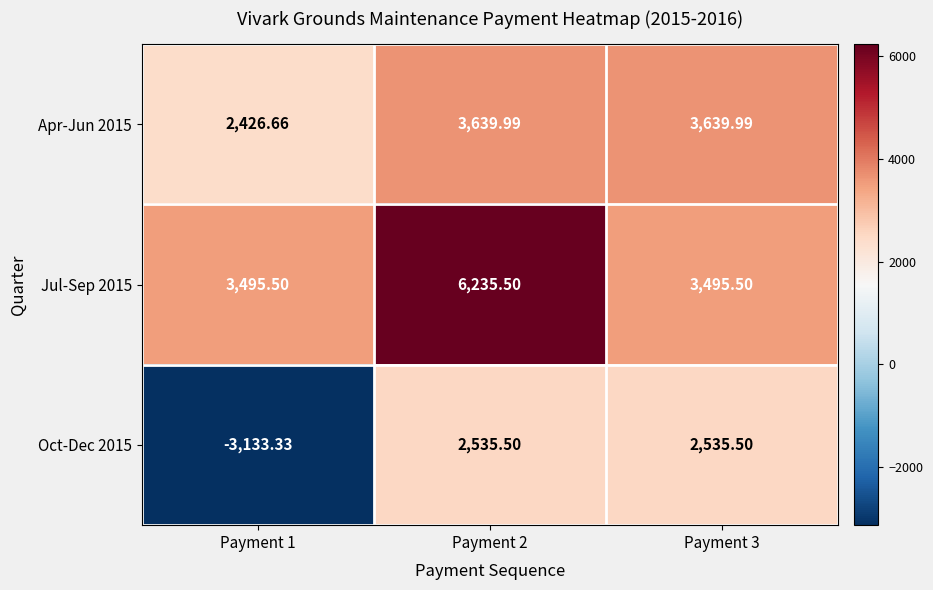

How many values in Oct-Dec 2015 are below zero?

1